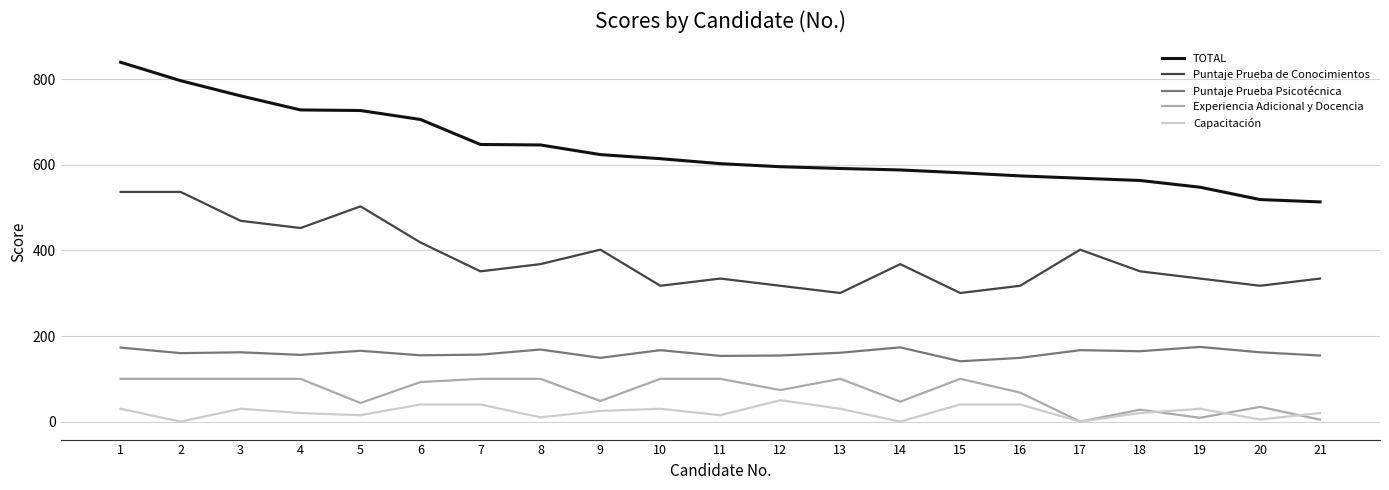

How many values in the Experiencia Adicional y Docencia series exceed 92?

11